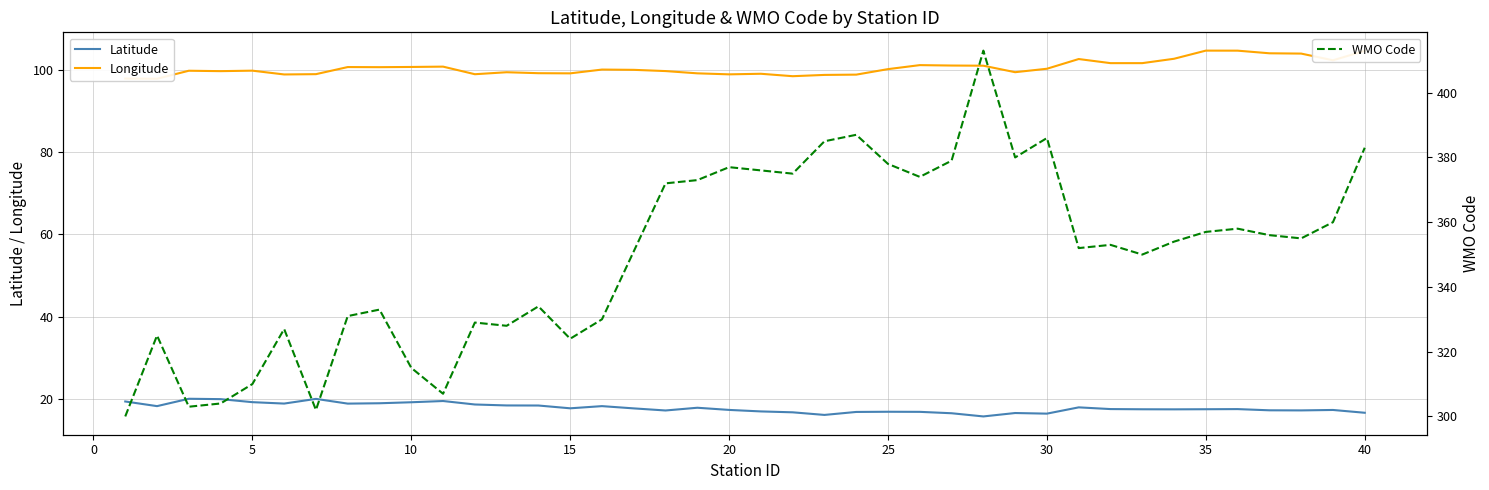

What is the highest value of the Latitude series?

20.0